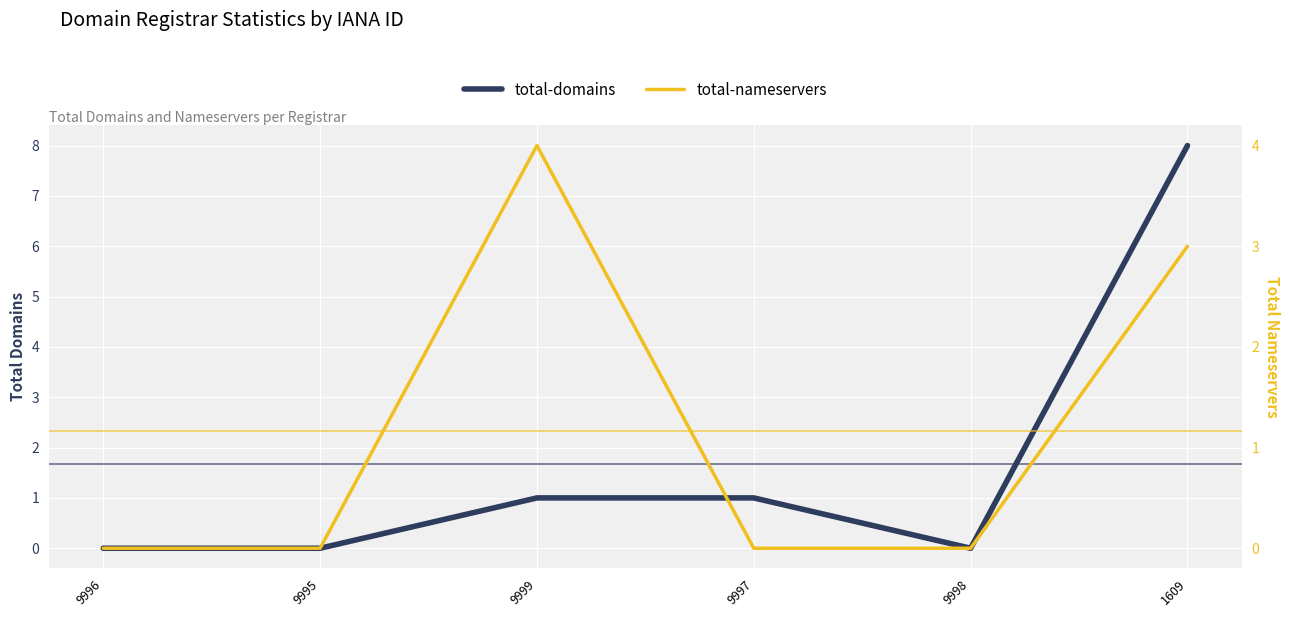

Which category has the lowest value in the total-nameservers series?

9996